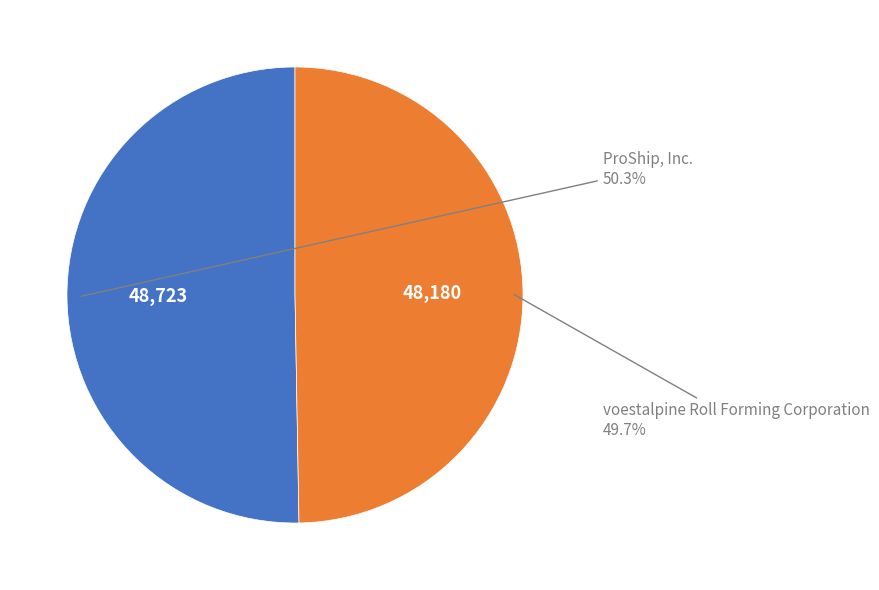

Does any single category account for the majority?

Yes